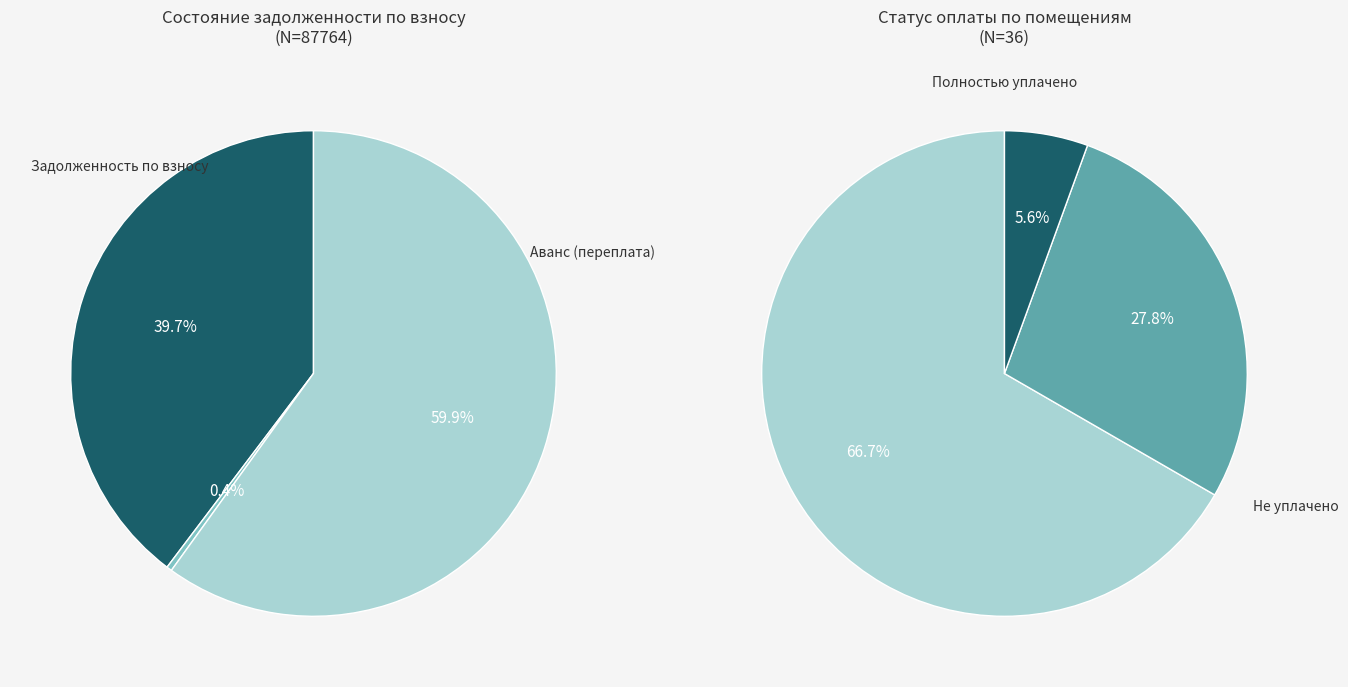

Does 24 account for over 50% of the chart?

No